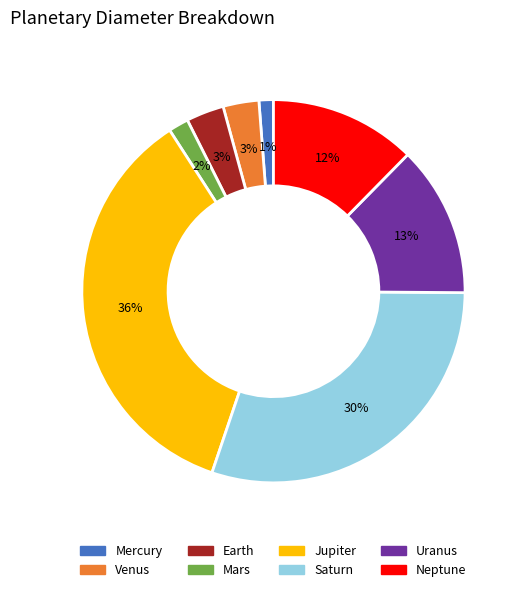

How many segments does this pie chart have?

8